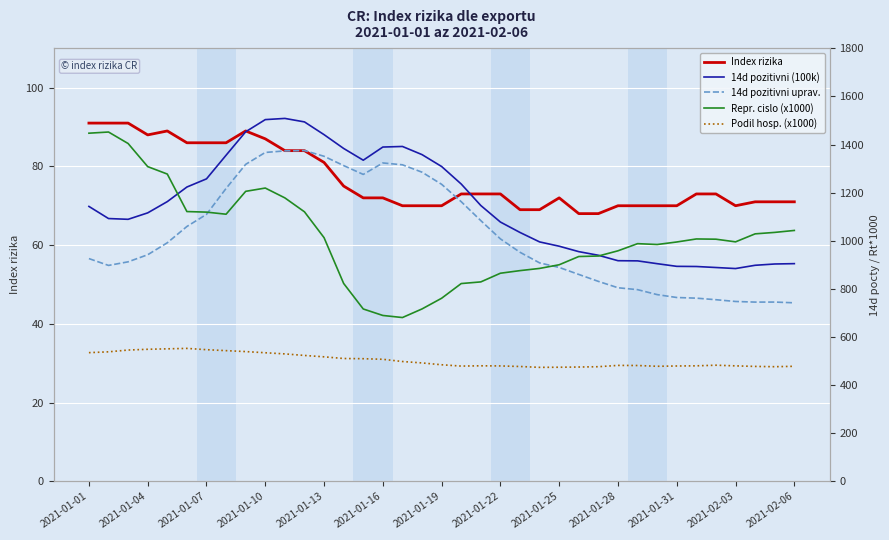

What is the value of the Repr. cislo (x1000) point at the 32nd from the left?

1007.4